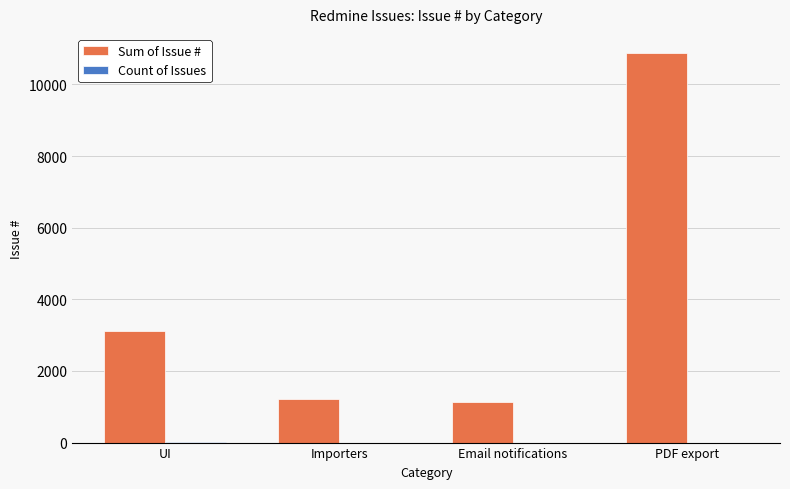

At which category is the sum across all series the highest?

PDF export